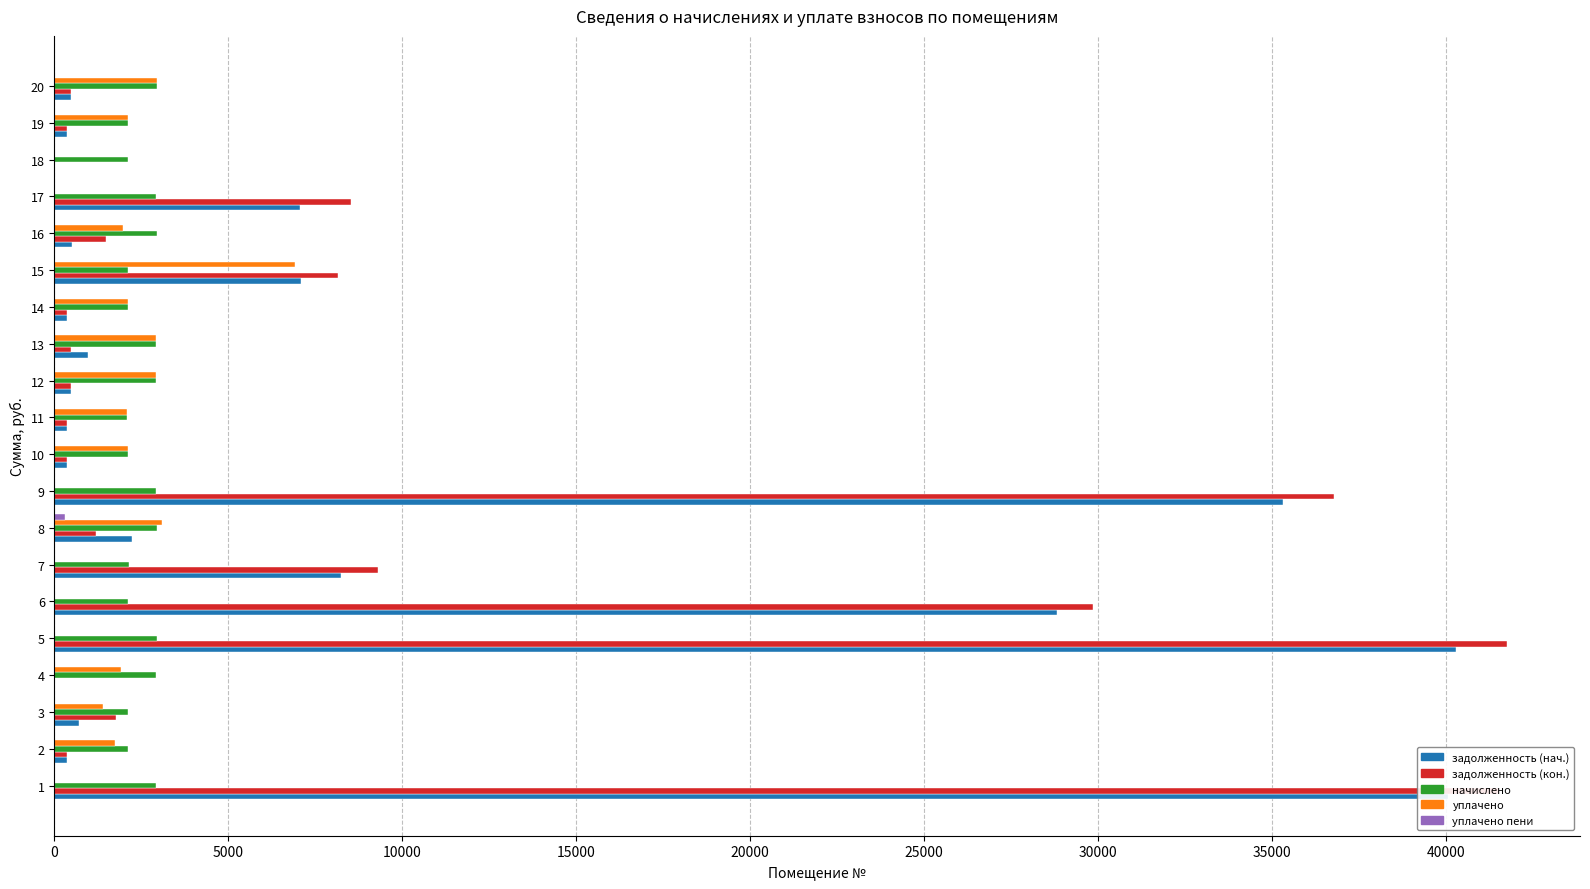

The value of задолженность (кон.) at 8 is 1193.2. True or false?

True